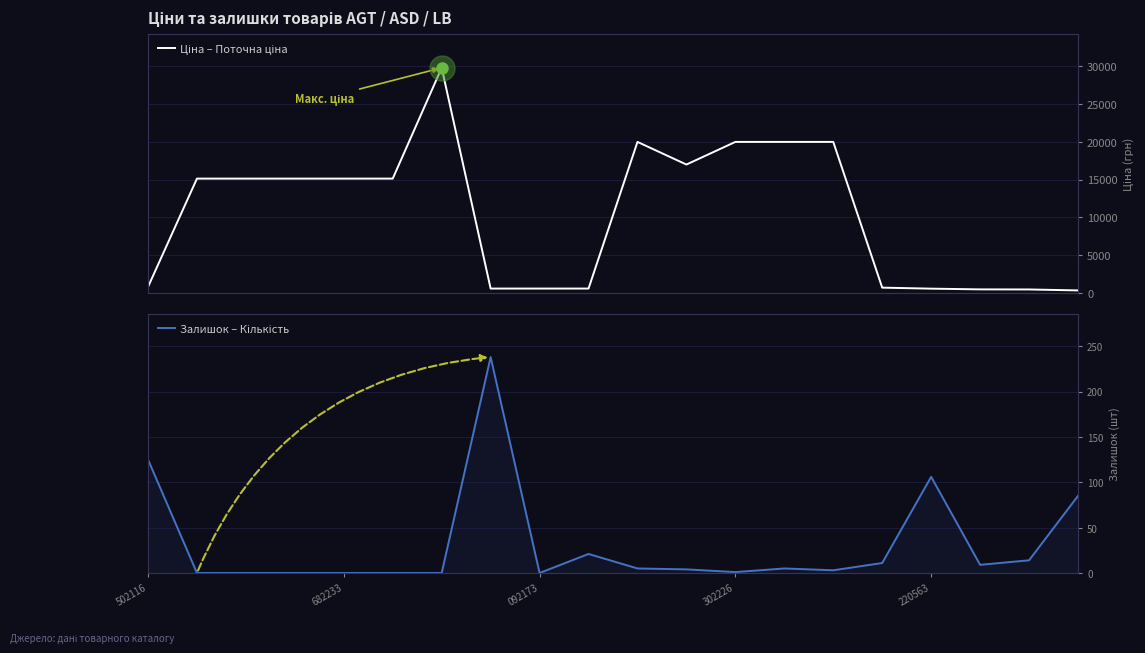

What is the value of the Ціна – Поточна ціна point at the 17th from the left?

591.6